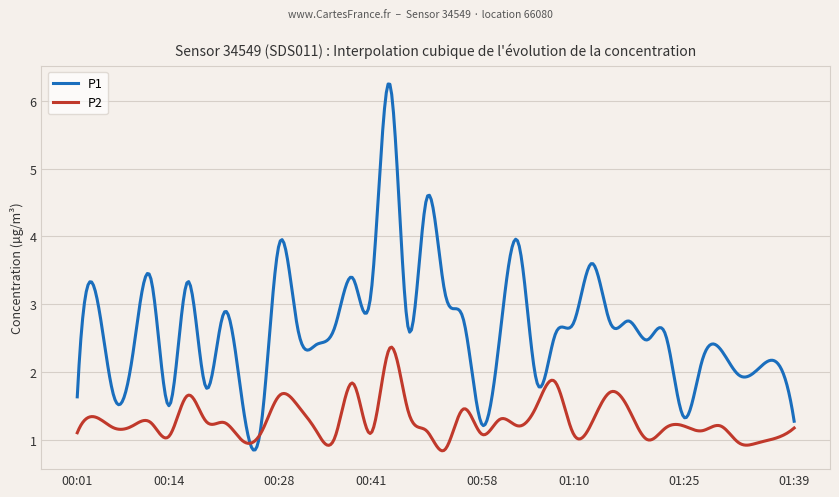

True or false: P2 and P1 intersect in this chart.

True